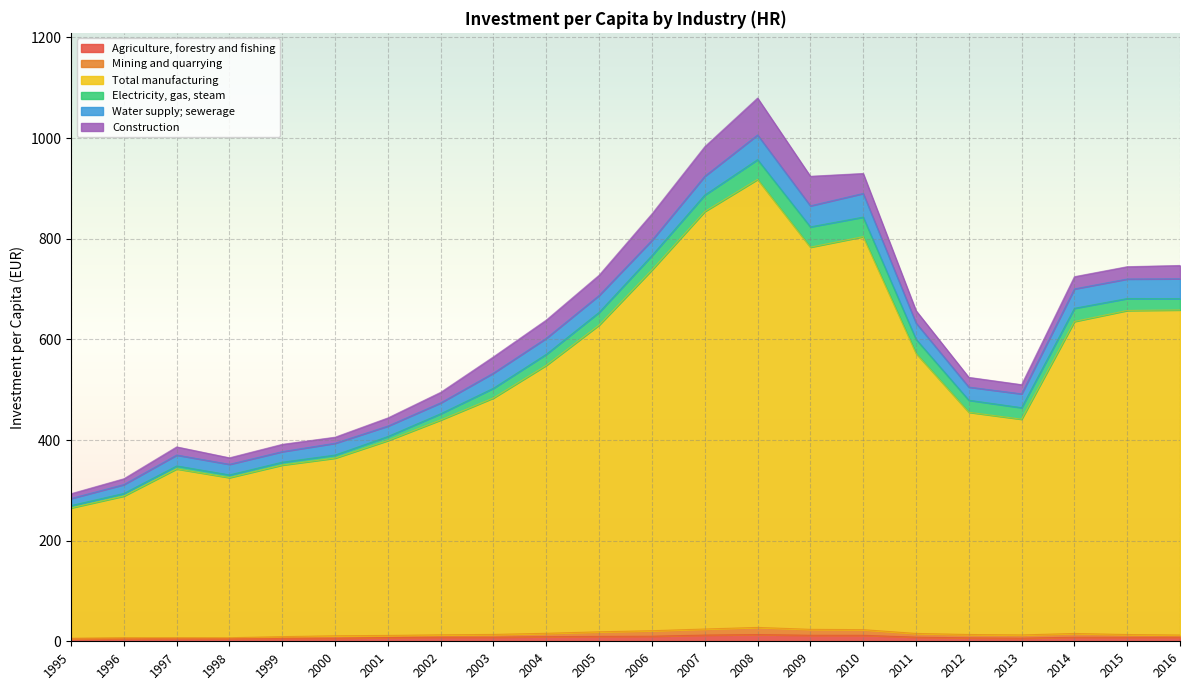

Which series has the largest total across all categories?

Total manufacturing